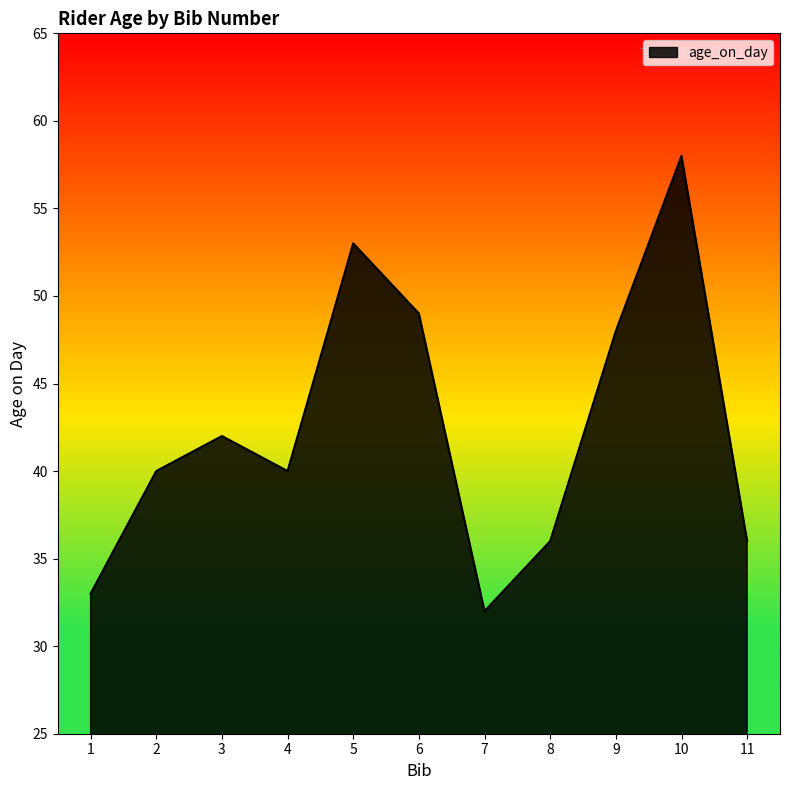

Approximately how many times larger is the value at 5 compared to 11?

1.5